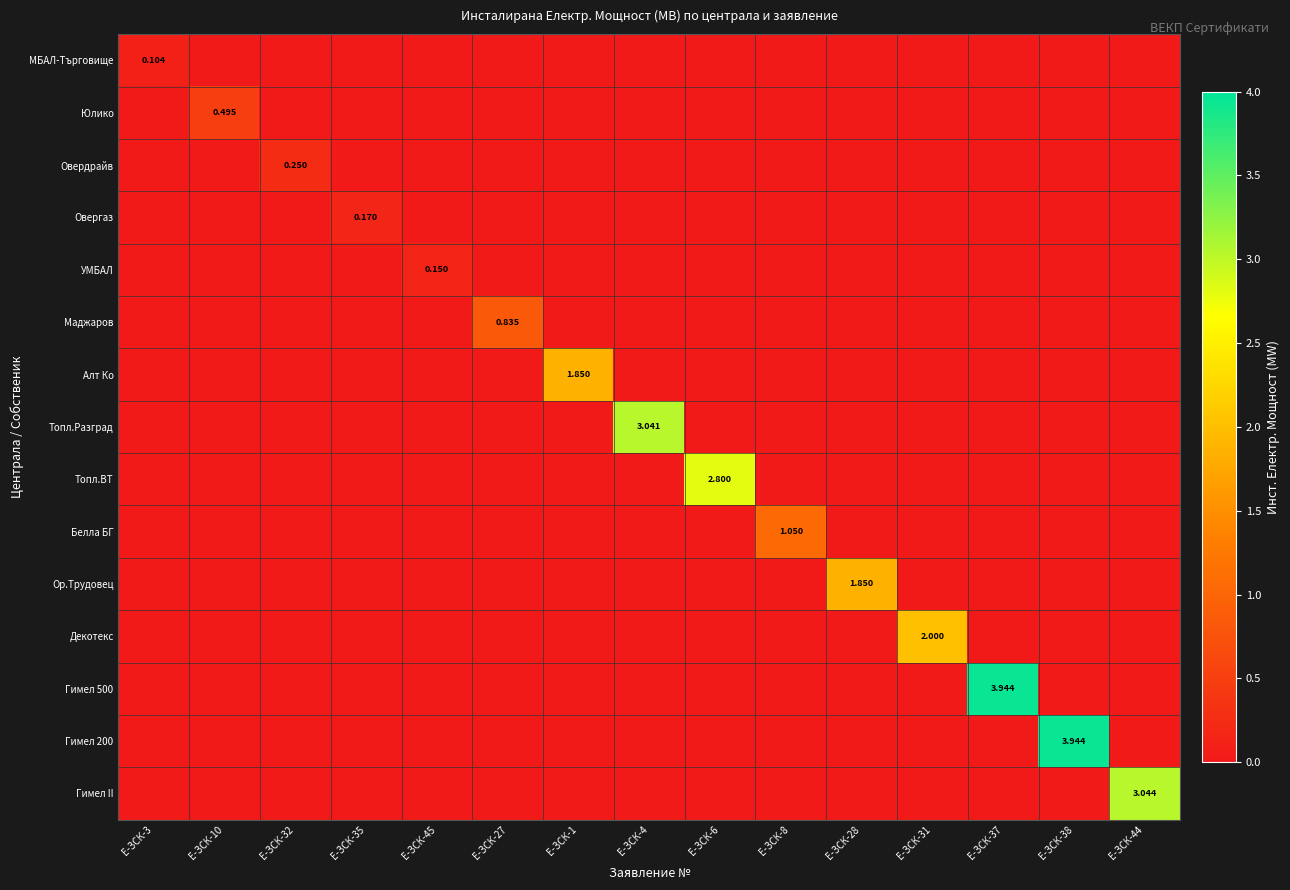

What is the greatest value displayed?

3.9